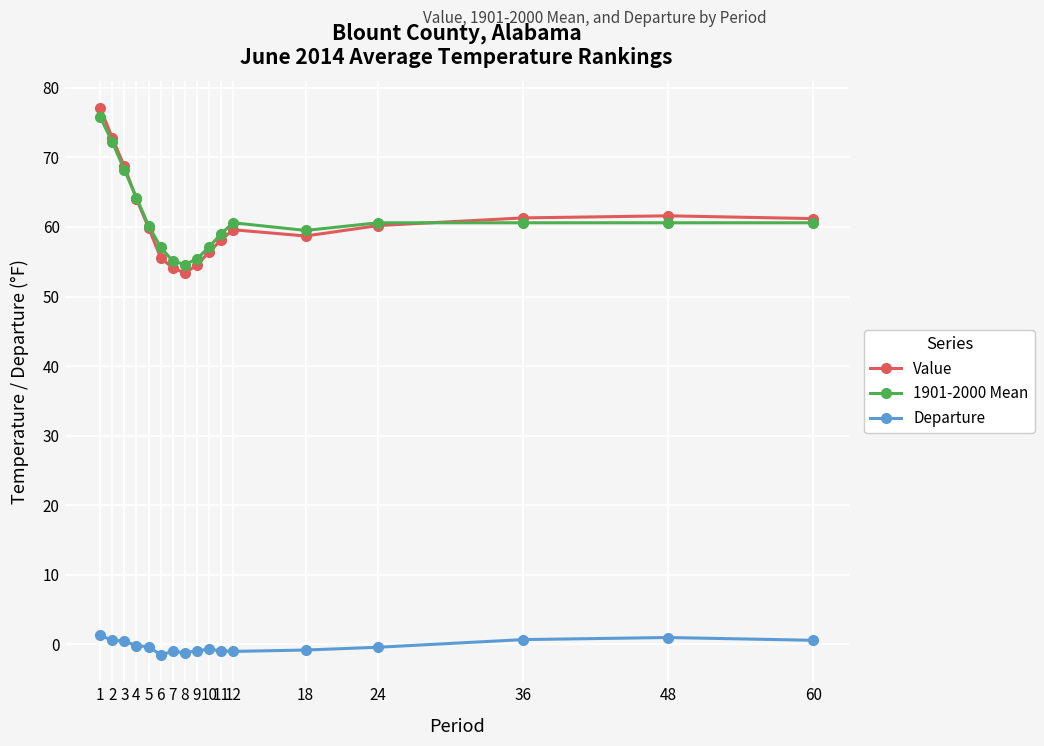

What are all the series names shown in the legend?

Value, 1901-2000 Mean, Departure